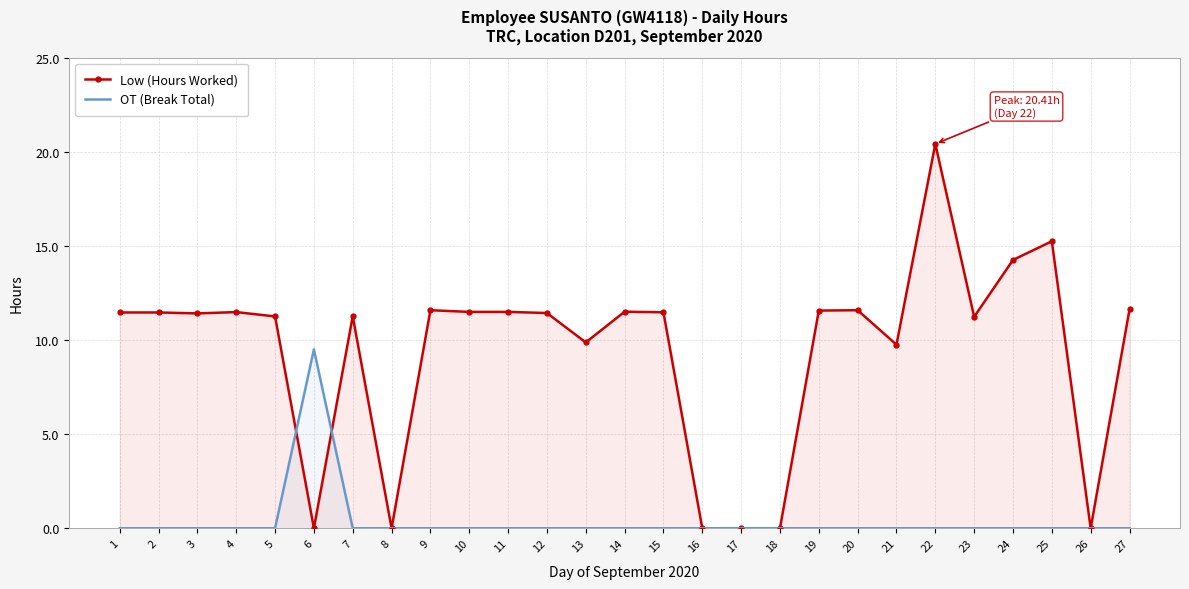

What is the difference between the second highest and second lowest values in the Low (Hours Worked) series?

15.2